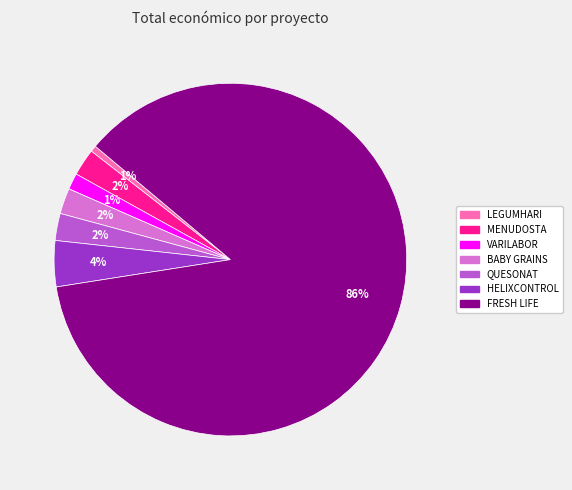

To the nearest percent, what portion does HELIXCONTROL represent?

4%